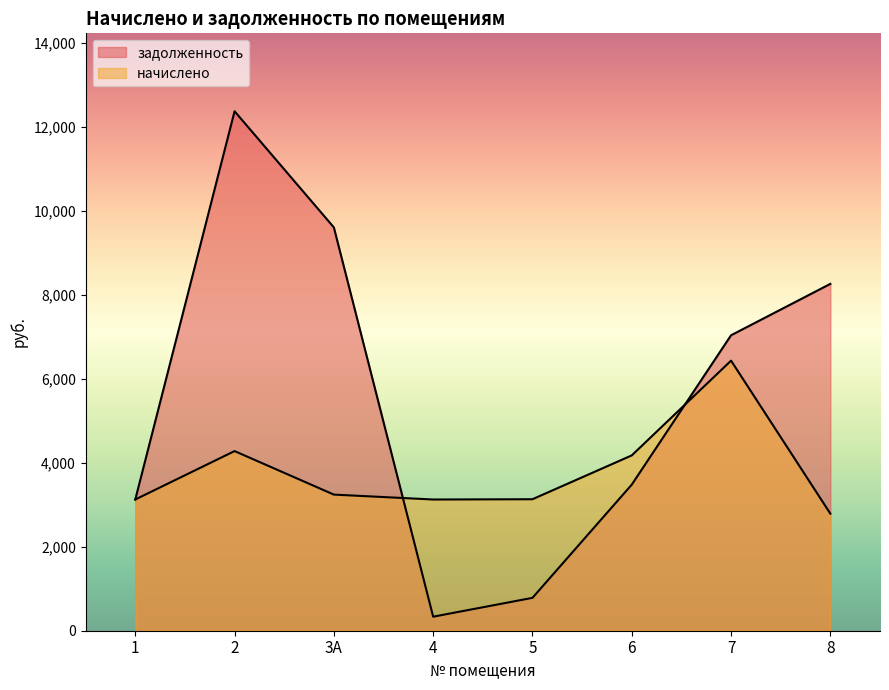

Between 5 and 6, which is larger?

6